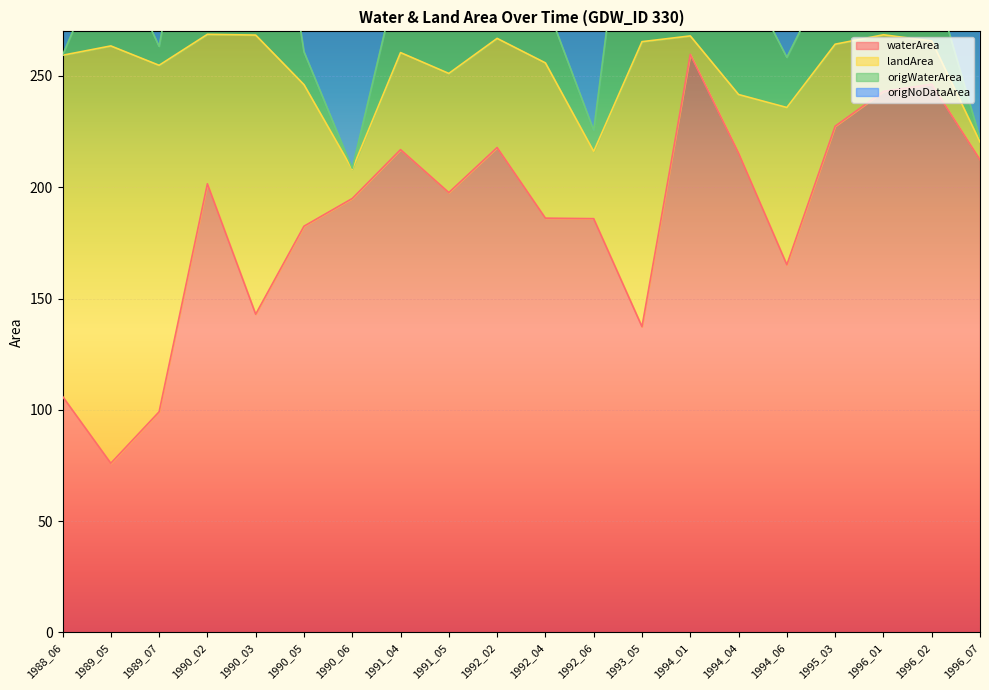

The origWaterArea series shows 0.5 at 1990_06. True or false?

True